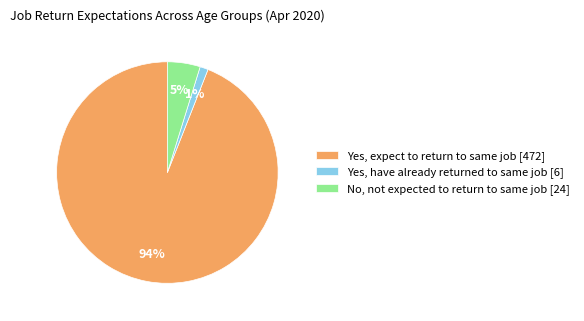

Between Yes, expect to return to same job [472] and No, not expected to return to same job [24], which is larger?

Yes, expect to return to same job [472]